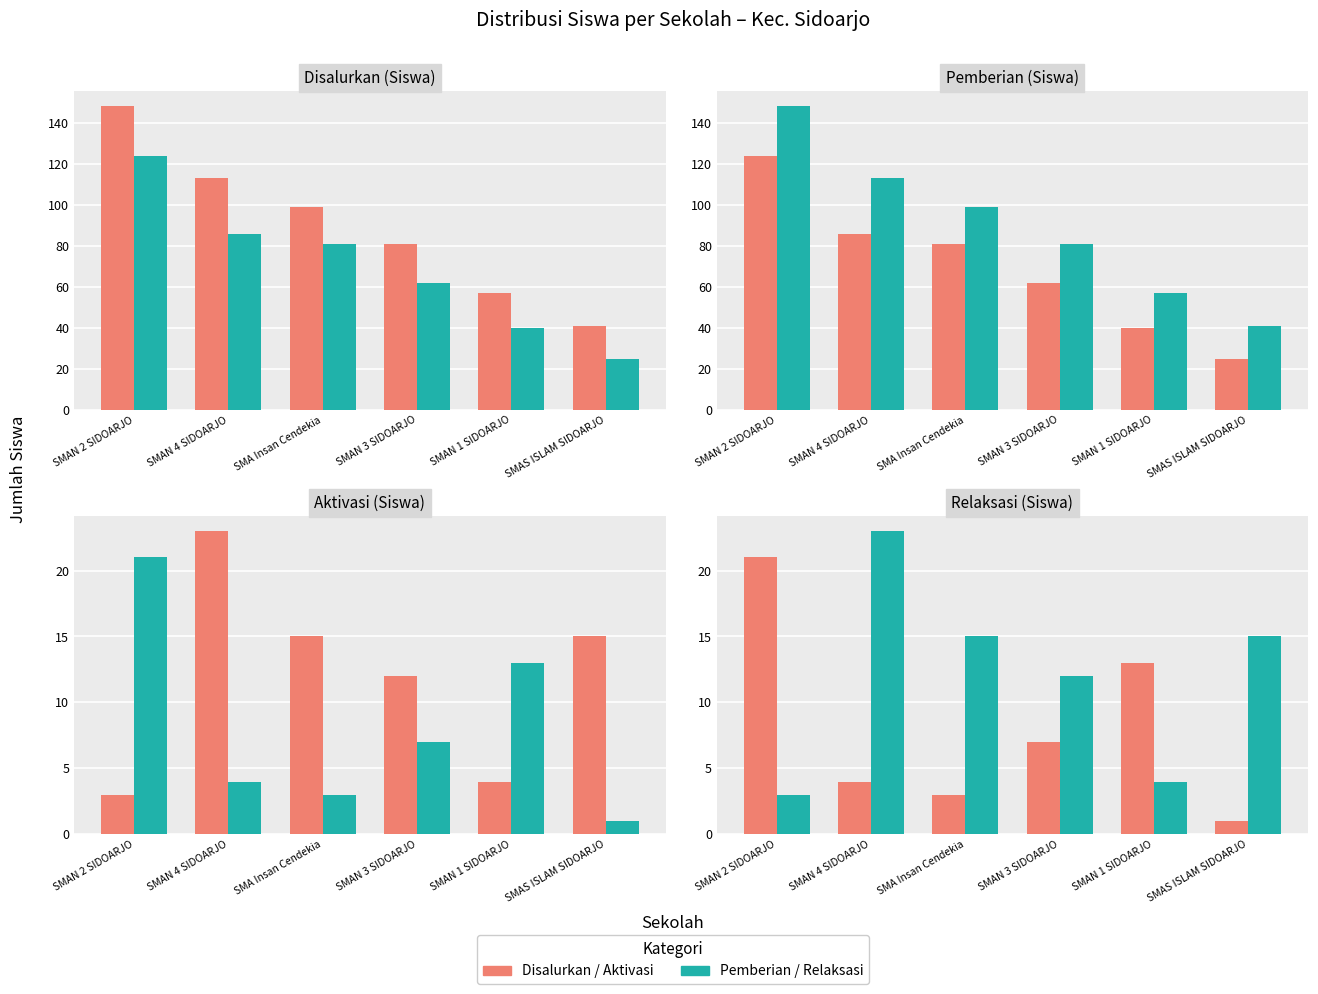

Is it true that Pemberian / Relaksasi equals 3 at SMAN 2 SIDOARJO?

True